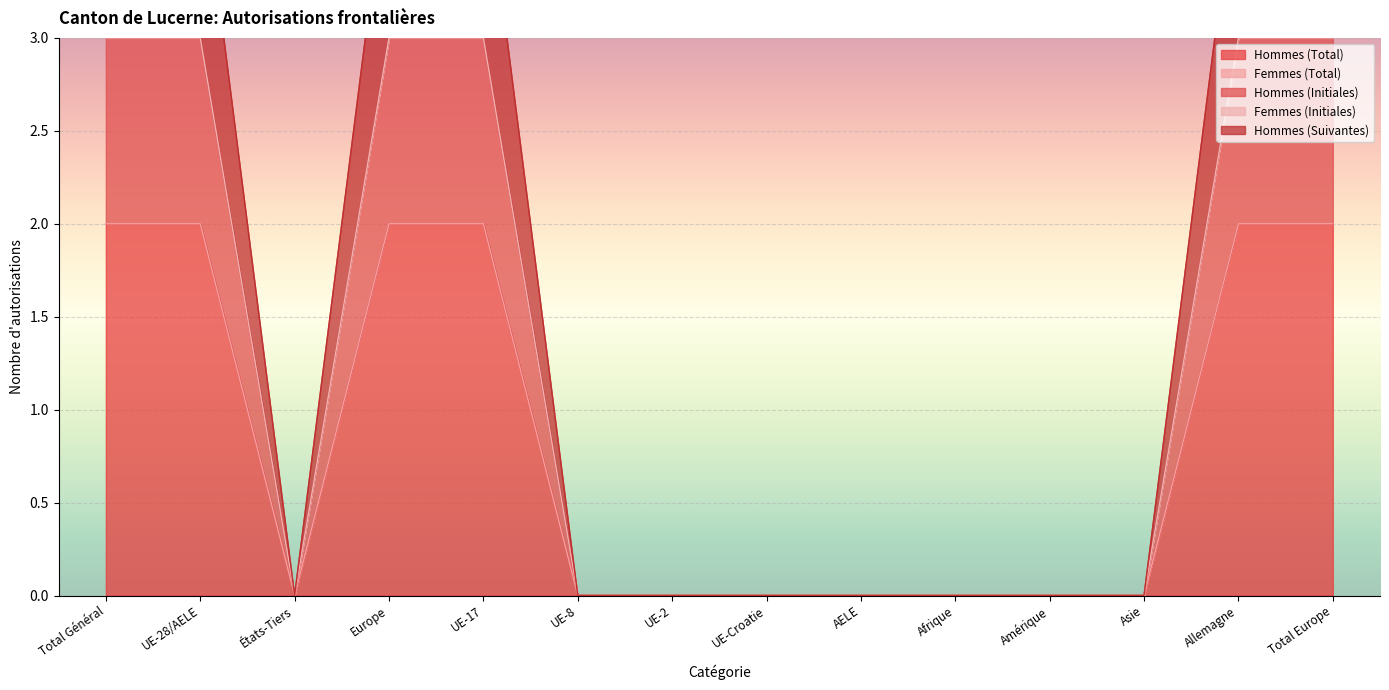

What is the value of the Hommes (Suivantes) point at the 4th from the left?

3